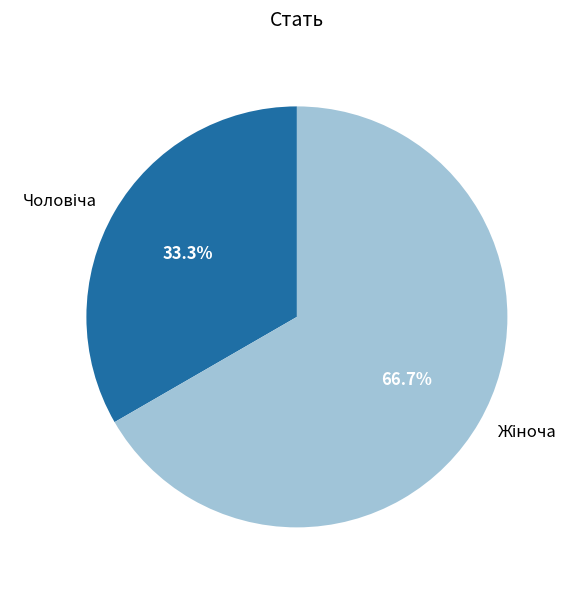

How many slices are in this pie chart?

2